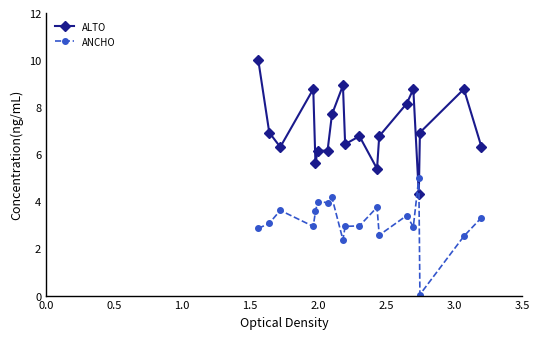

What is the difference between the maximum and minimum values in the ALTO series?

5.7